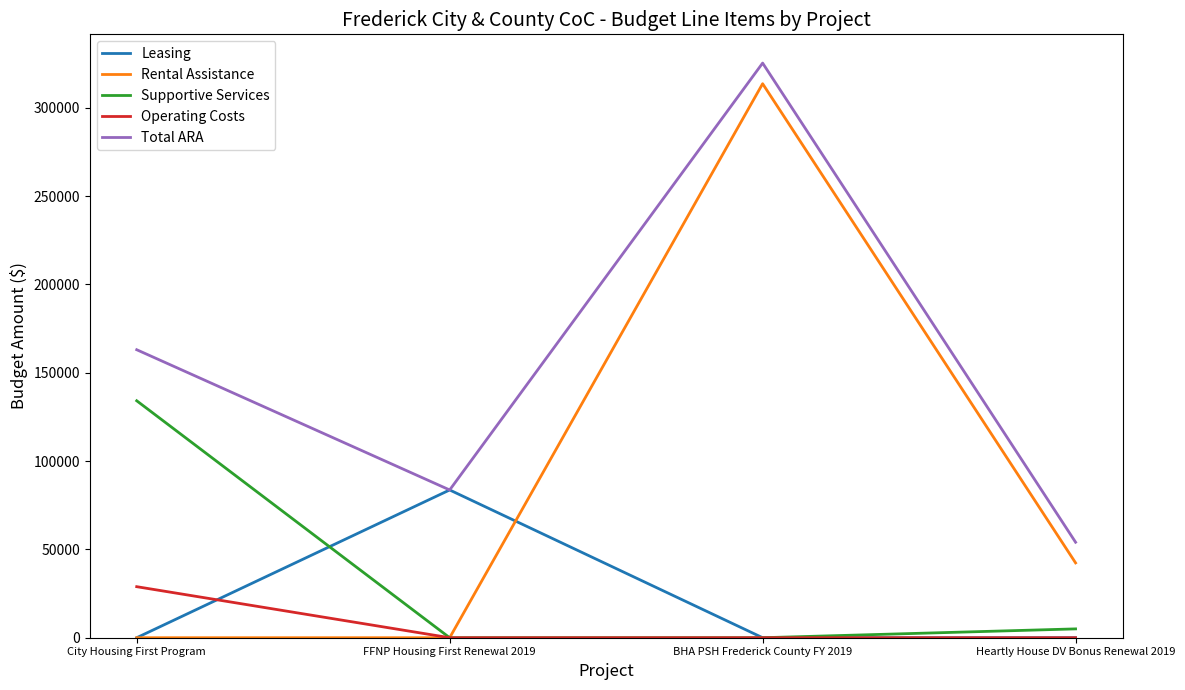

At which category is the sum across all series the highest?

BHA PSH Frederick County FY 2019